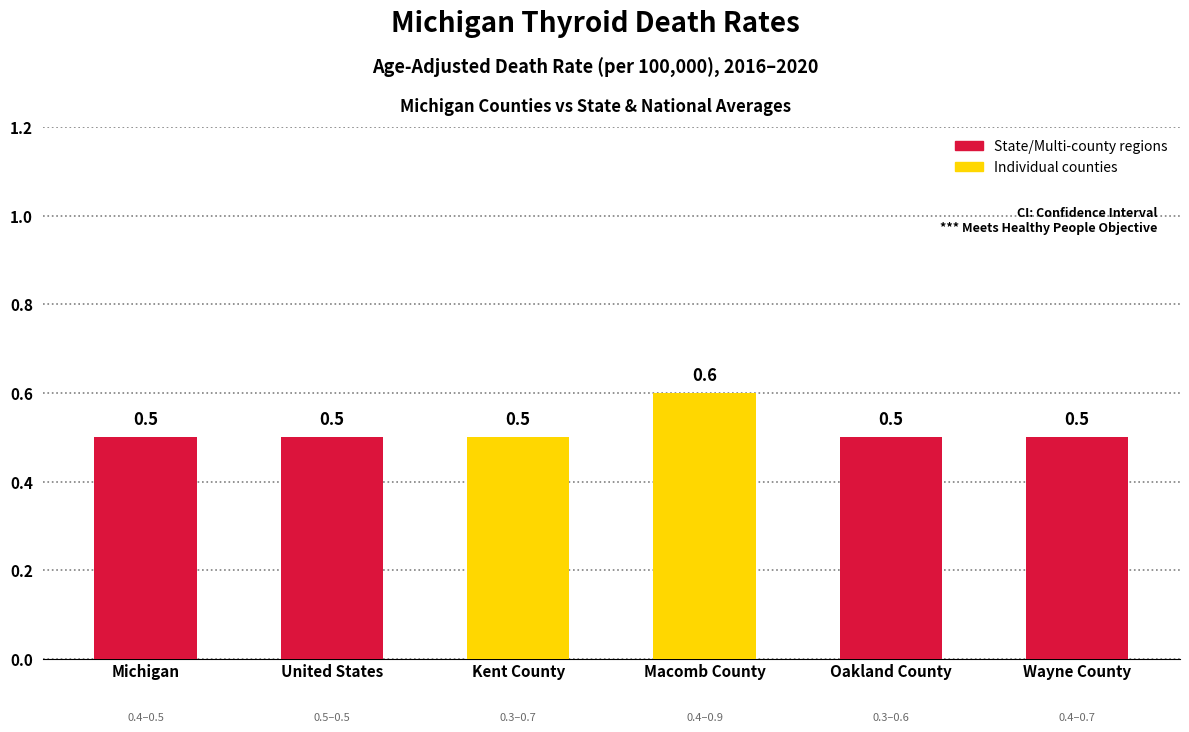

Reading right to left, transcribe all the data shown in this chart.

Wayne County=0.5	Oakland County=0.5	Macomb County=0.6	Kent County=0.5	United States=0.5	Michigan=0.5